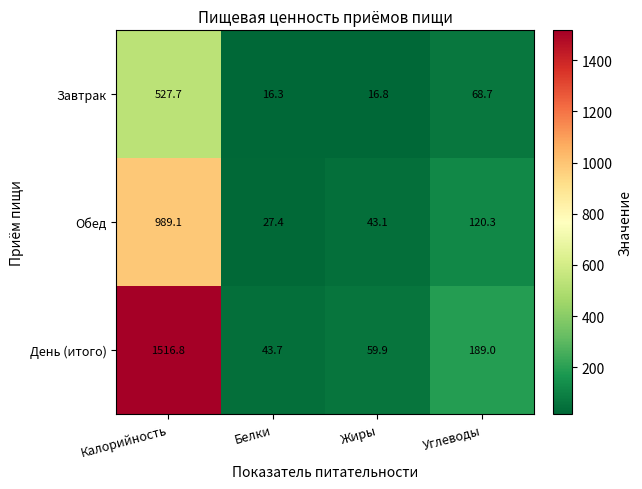

Reading right to left, what are all the values shown in this chart?

Завтрак: 68.7	16.8	16.3	527.7
Обед: 120.3	43.1	27.4	989.1
День (итого): 189.0	59.9	43.7	1516.8